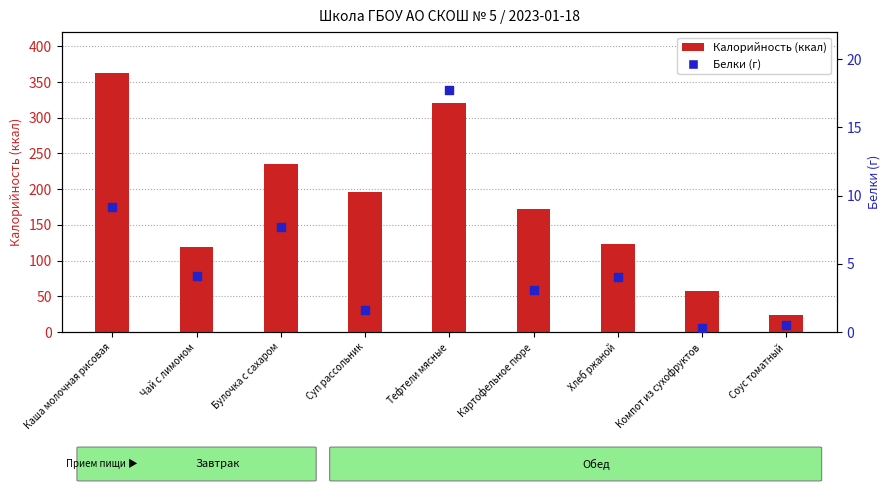

Is the value of Калорийность at Суп рассольник greater than the value of Белки at Тефтели мясные?

Yes